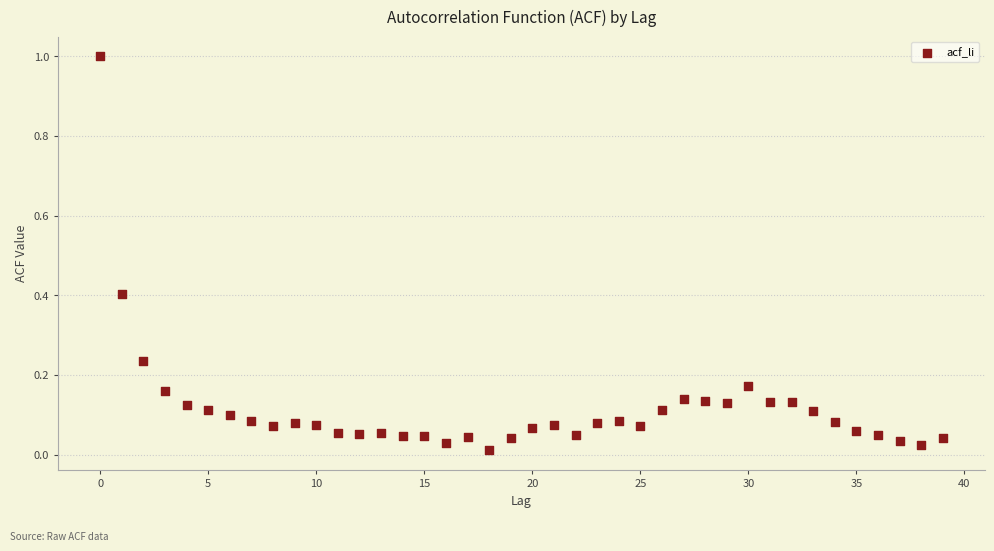

What is the range of Y values (max minus min)?

1.0